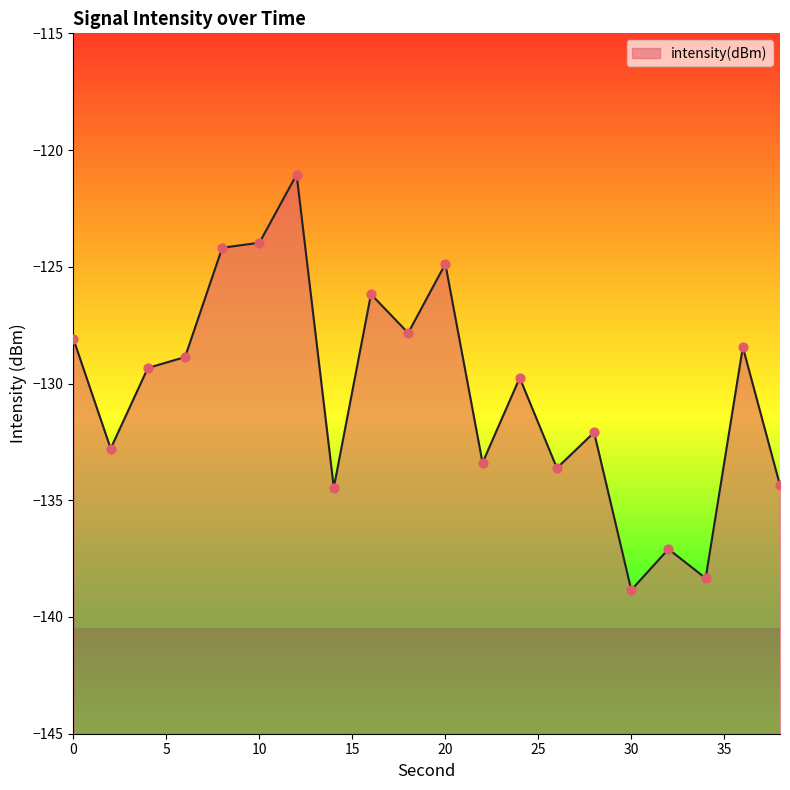

What is the change in value from 16 to 32?

-10.9